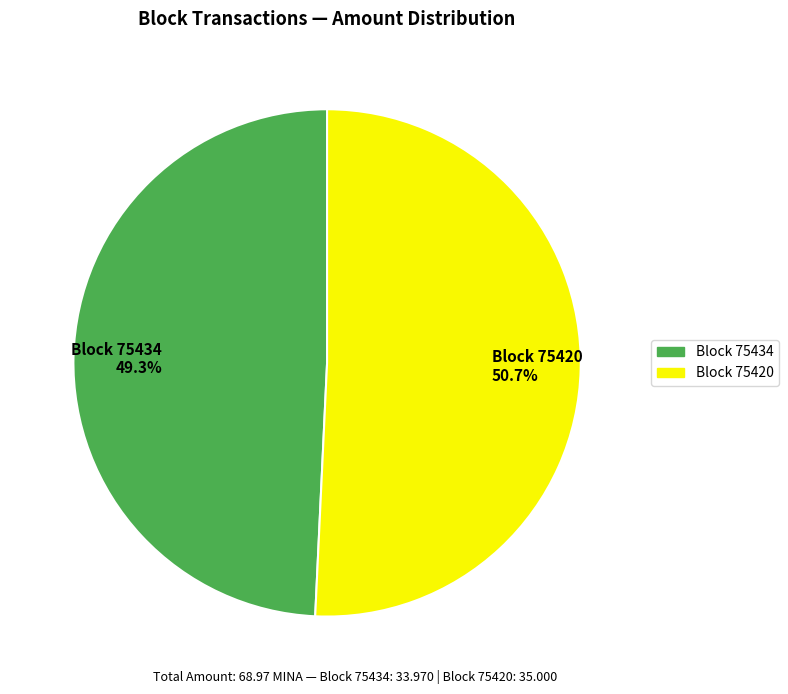

What is the majority slice?

Block 75420